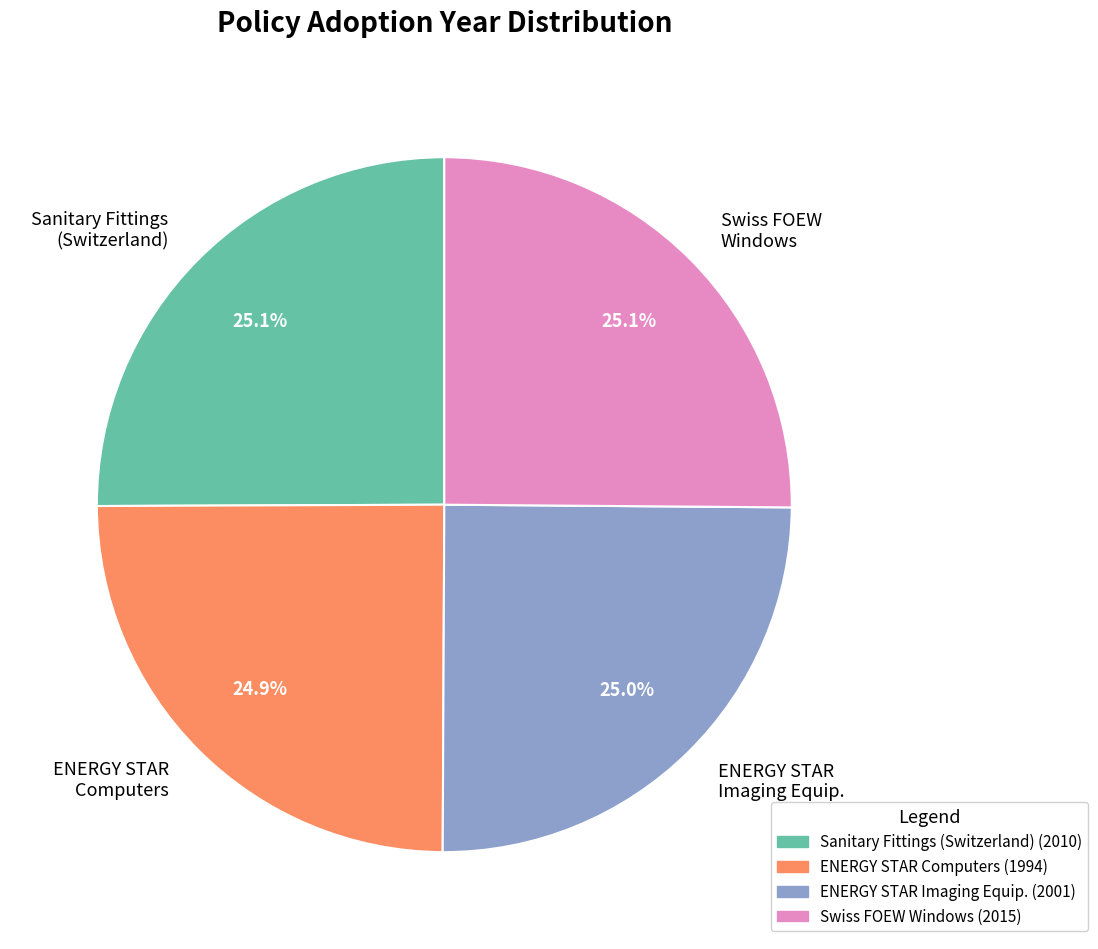

To the nearest percent, what is the average slice percentage?

25%